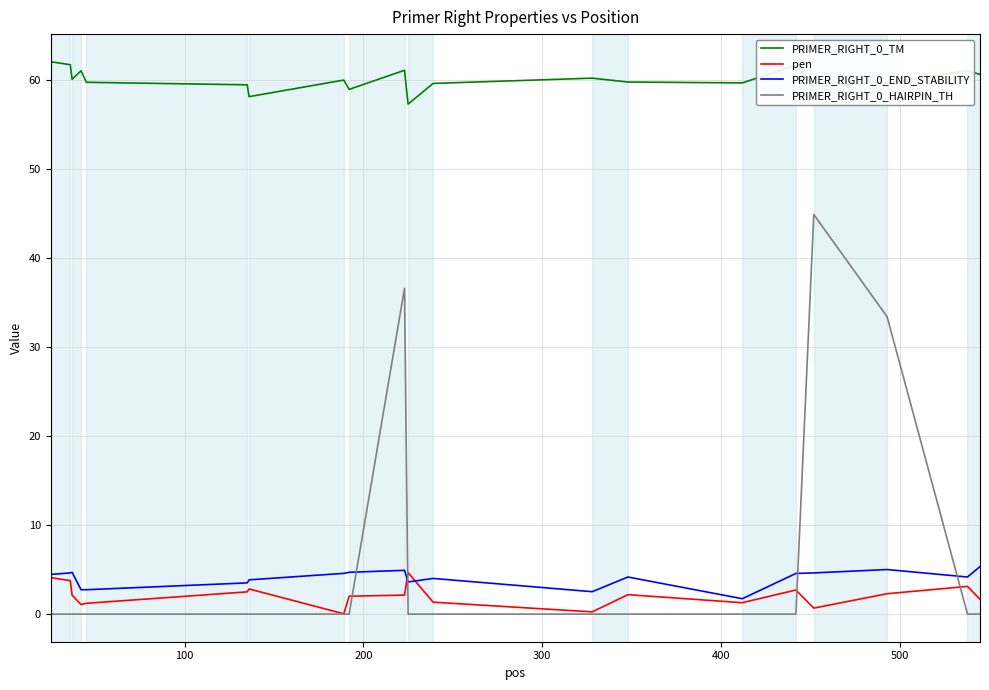

True or false: PRIMER_RIGHT_0_TM and PRIMER_RIGHT_0_END_STABILITY intersect in this chart.

False